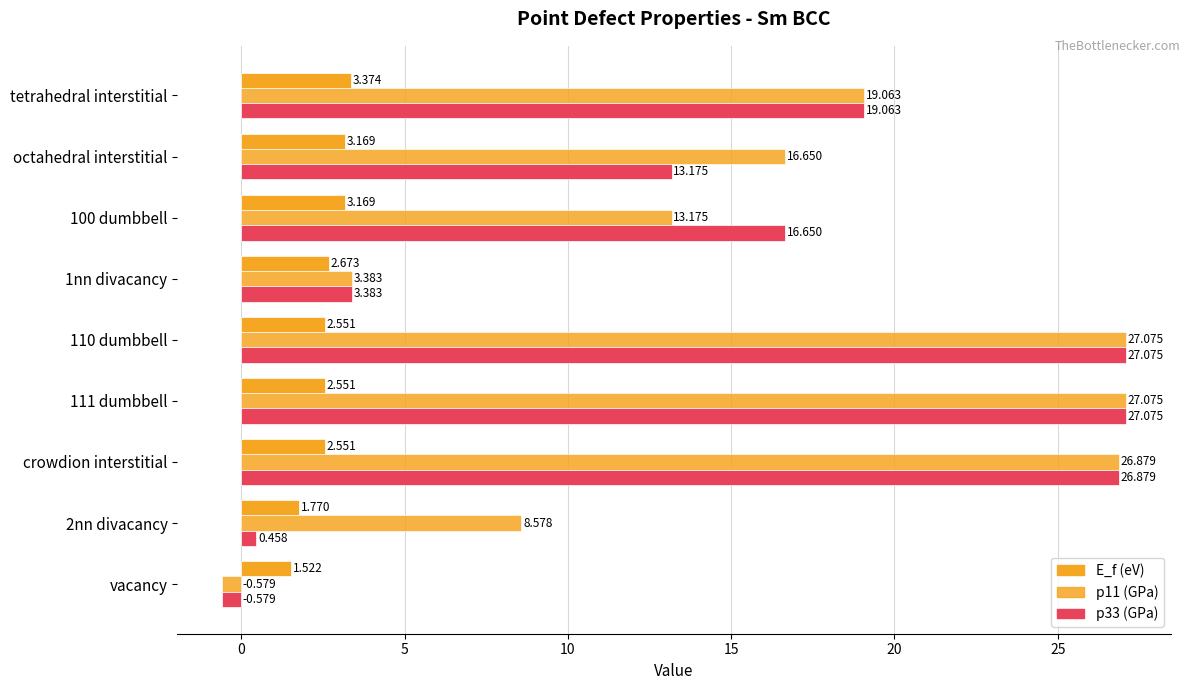

Count the number of categories in the chart.

9